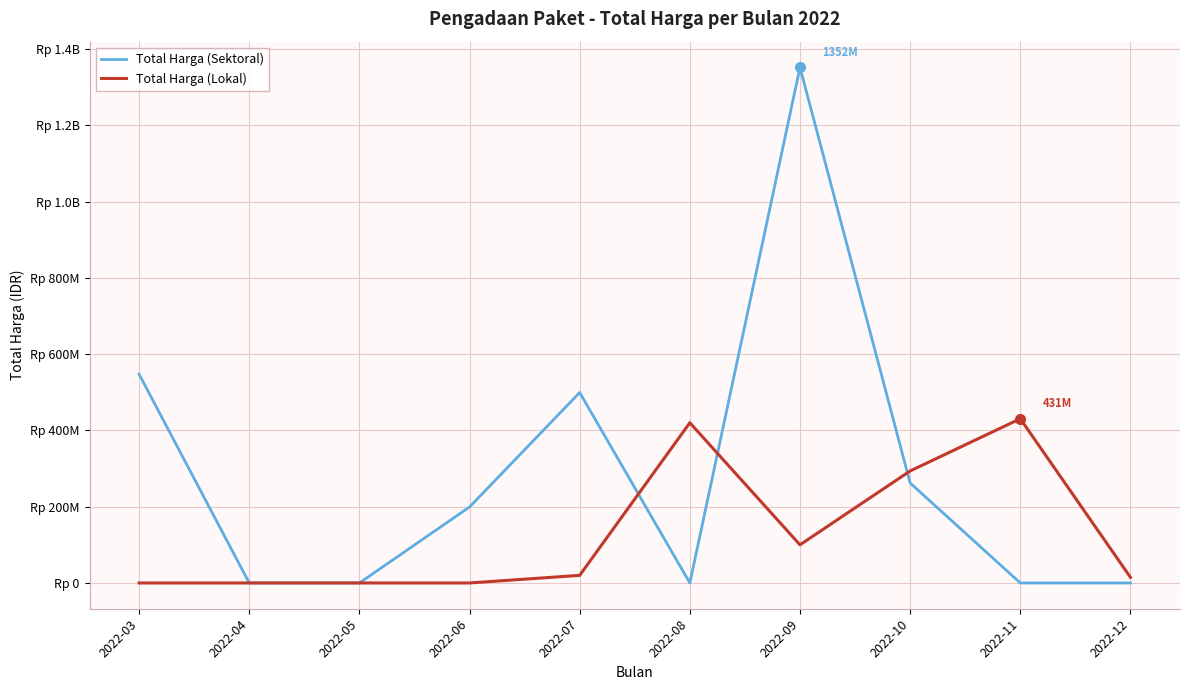

What are all the series names shown in the legend?

Total Harga (Sektoral), Total Harga (Lokal)